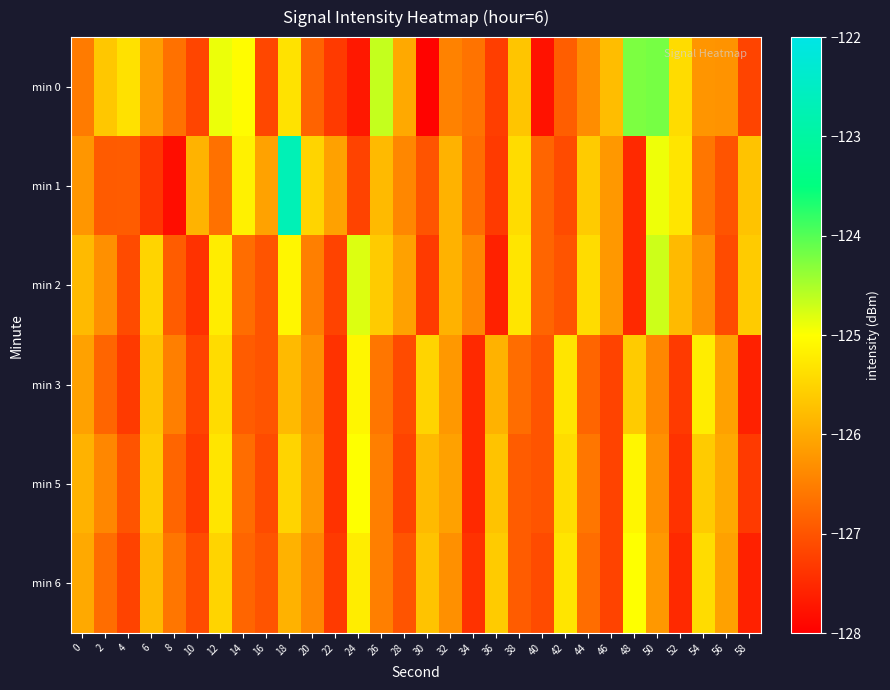

Reading right to left, transcribe all the data shown in this chart.

min 0: 58=-127.2	56=-126.3	54=-126.2	52=-125.4	50=-124.2	48=-124.2	46=-125.8	44=-126.3	42=-126.9	40=-127.8	38=-125.7	36=-127.3	34=-126.6	32=-126.5	30=-128.0	28=-126.0	26=-124.7	24=-127.7	22=-127.3	20=-126.8	18=-125.3	16=-127.1	14=-125.0	12=-124.9	10=-127.2	8=-126.7	6=-126.1	4=-125.3	2=-125.7	0=-126.5
min 1: 58=-125.7	56=-127.0	54=-126.6	52=-125.3	50=-124.9	48=-127.5	46=-126.2	44=-125.6	42=-127.1	40=-126.8	38=-125.4	36=-127.3	34=-126.7	32=-125.9	30=-127.0	28=-126.4	26=-125.8	24=-127.2	22=-126.1	20=-125.5	18=-122.7	16=-126.1	14=-125.2	12=-126.7	10=-125.9	8=-127.8	6=-127.4	4=-126.9	2=-126.9	0=-126.2
min 2: 58=-125.6	56=-127.1	54=-126.3	52=-125.8	50=-124.7	48=-127.5	46=-126.2	44=-125.4	42=-127.0	40=-126.8	38=-125.3	36=-127.6	34=-126.4	32=-125.9	30=-127.3	28=-126.1	26=-125.6	24=-124.8	22=-127.2	20=-126.5	18=-125.1	16=-127.0	14=-126.7	12=-125.2	10=-127.4	8=-126.9	6=-125.5	4=-127.1	2=-126.3	0=-125.8
min 3: 58=-127.6	56=-126.1	54=-125.2	52=-127.3	50=-126.4	48=-125.6	46=-127.2	44=-126.8	42=-125.3	40=-127.0	38=-126.7	36=-125.9	34=-127.5	32=-126.2	30=-125.5	28=-127.1	26=-126.6	24=-125.1	22=-127.4	20=-126.3	18=-125.8	16=-127.0	14=-126.9	12=-125.4	10=-127.2	8=-126.5	6=-125.7	4=-127.3	2=-126.8	0=-126.1
min 5: 58=-127.3	56=-126.0	54=-125.6	52=-127.4	50=-126.3	48=-125.1	46=-127.2	44=-126.6	42=-125.4	40=-127.0	38=-126.9	36=-125.7	34=-127.5	32=-126.1	30=-125.8	28=-127.2	26=-126.5	24=-125.0	22=-127.4	20=-126.2	18=-125.5	16=-127.1	14=-126.7	12=-125.3	10=-127.3	8=-126.8	6=-125.6	4=-127.0	2=-126.4	0=-125.9
min 6: 58=-127.6	56=-126.1	54=-125.4	52=-127.5	50=-126.2	48=-125.0	46=-127.2	44=-126.7	42=-125.3	40=-127.1	38=-126.9	36=-125.6	34=-127.4	32=-126.3	30=-125.7	28=-127.0	26=-126.5	24=-125.2	22=-127.3	20=-126.4	18=-125.9	16=-127.0	14=-126.8	12=-125.5	10=-127.1	8=-126.6	6=-125.8	4=-127.2	2=-126.7	0=-126.0